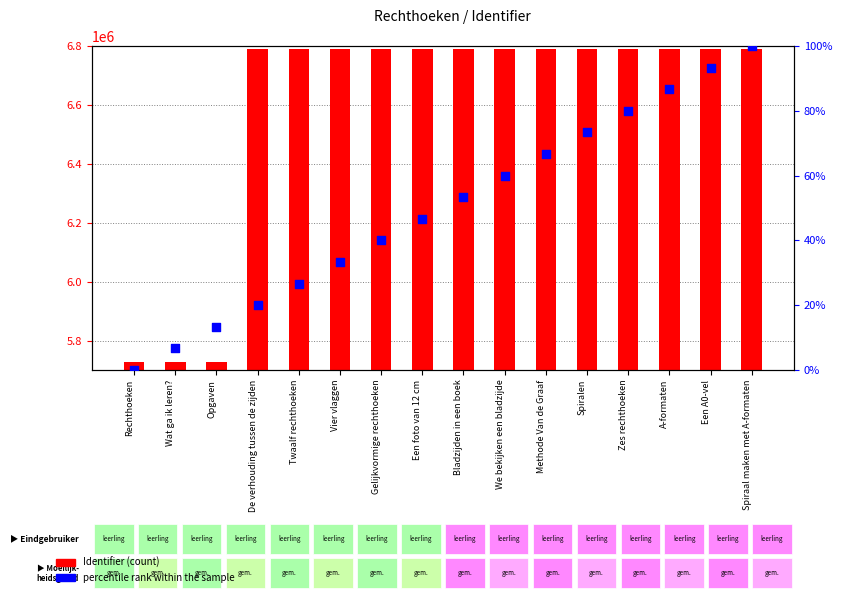

Is the value of Identifier (count) at Bladzijden in een boek greater than the value of percentile rank within the sample at Gelijkvormige rechthoeken?

Yes